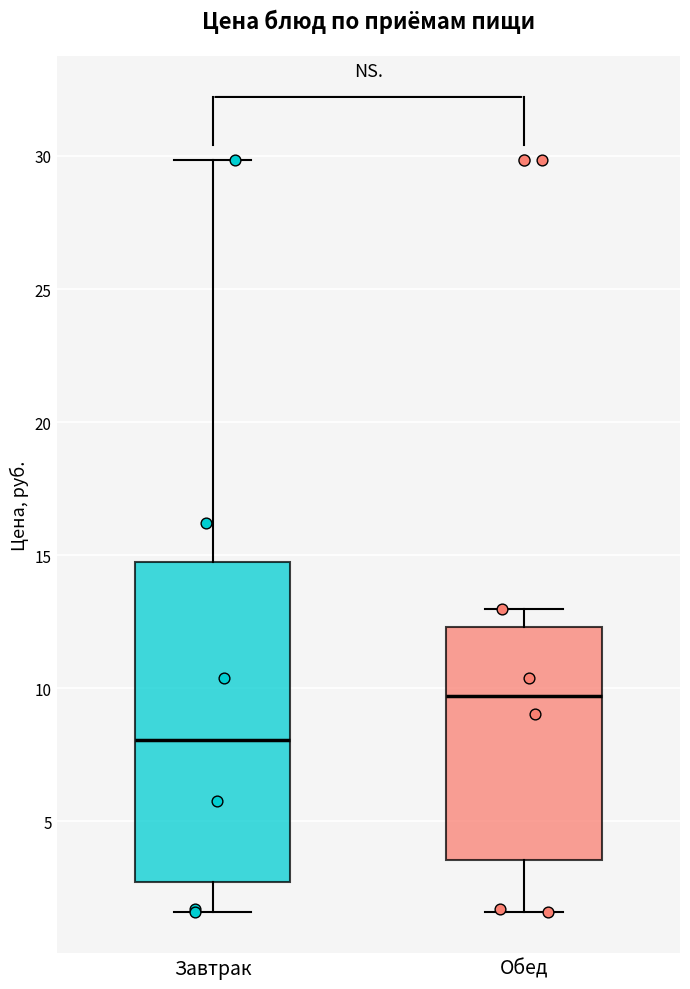

Comparing the boxes themselves (not the whiskers), which one is the tallest?

Завтрак